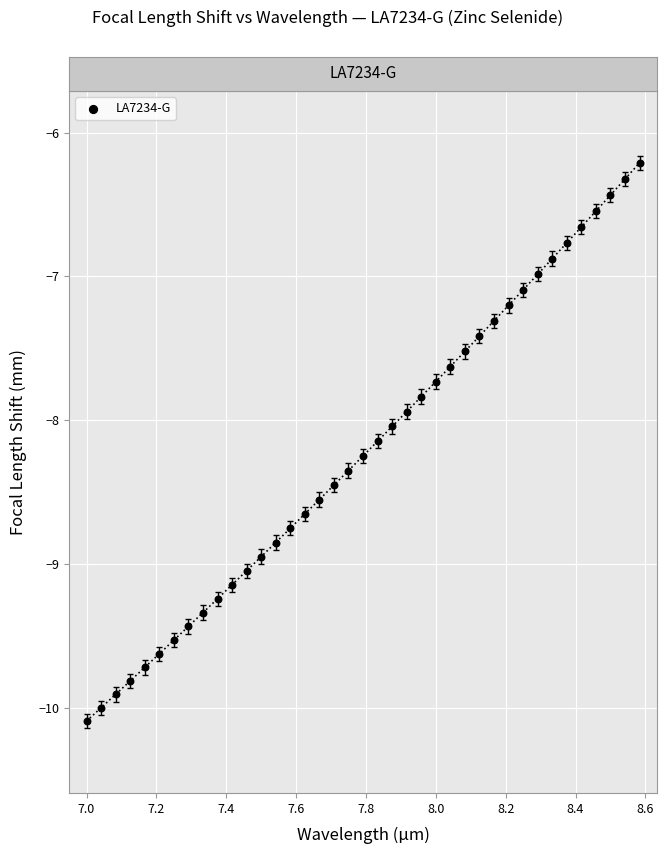

What is the range of X values (max minus min)?

1.6